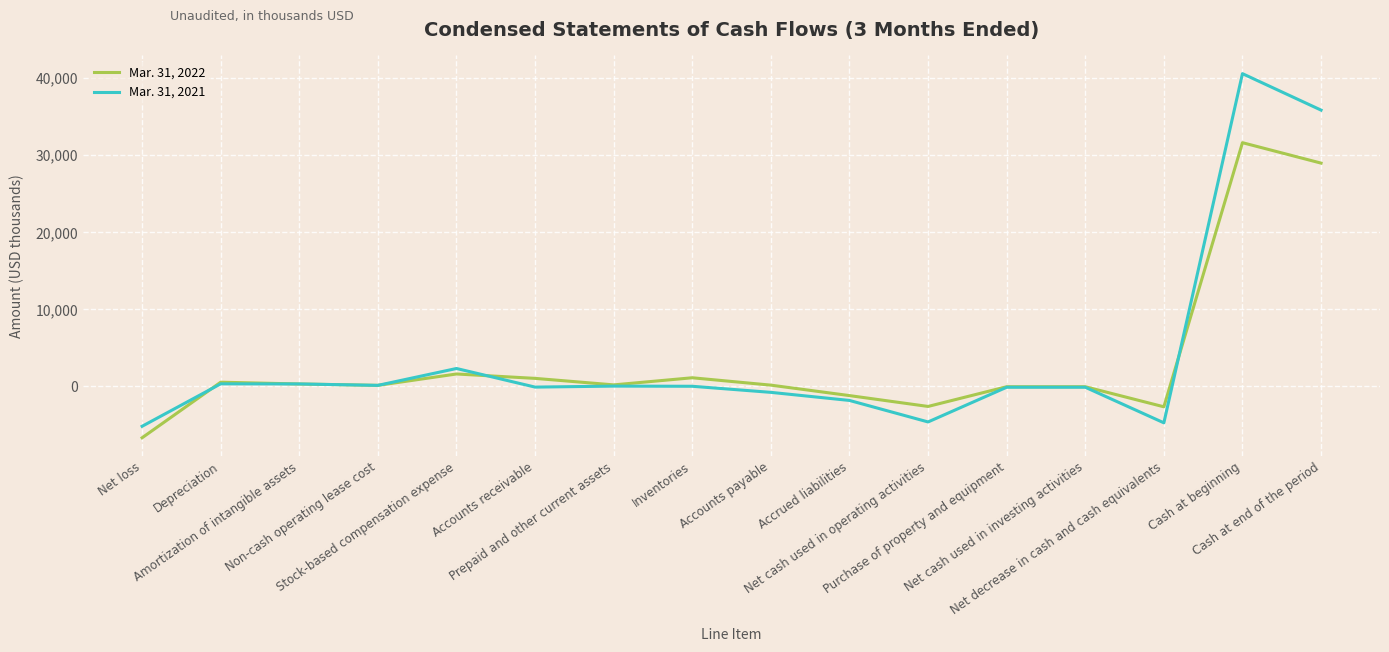

Which series has the widest spread of values?

Mar. 31, 2021